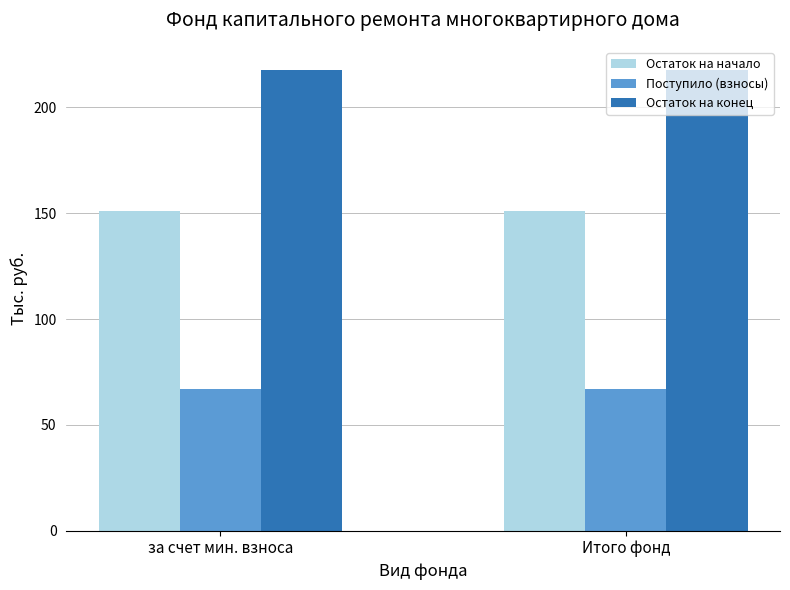

List the series in order of their overall mean, lowest first.

Поступило (взносы), Остаток на начало, Остаток на конец